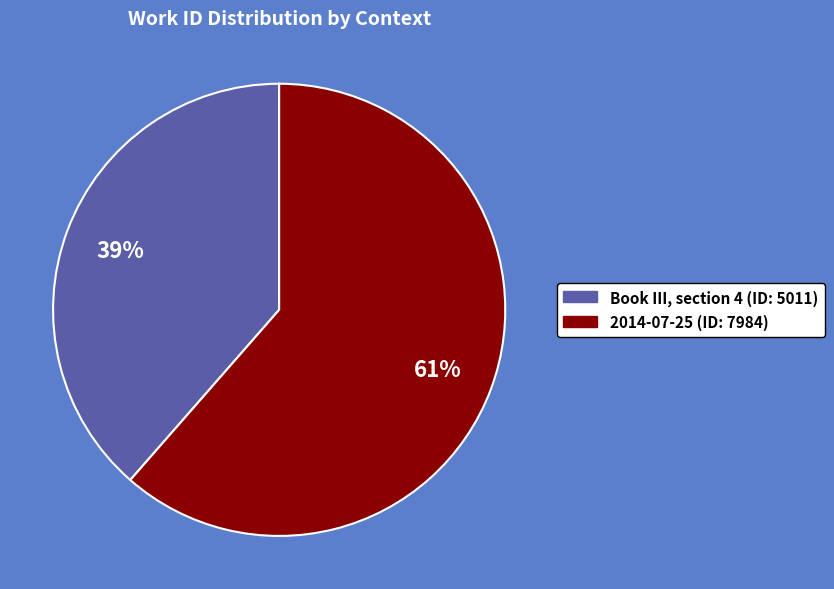

To the nearest percent, what percentage of the pie is Book III, section 4?

39%